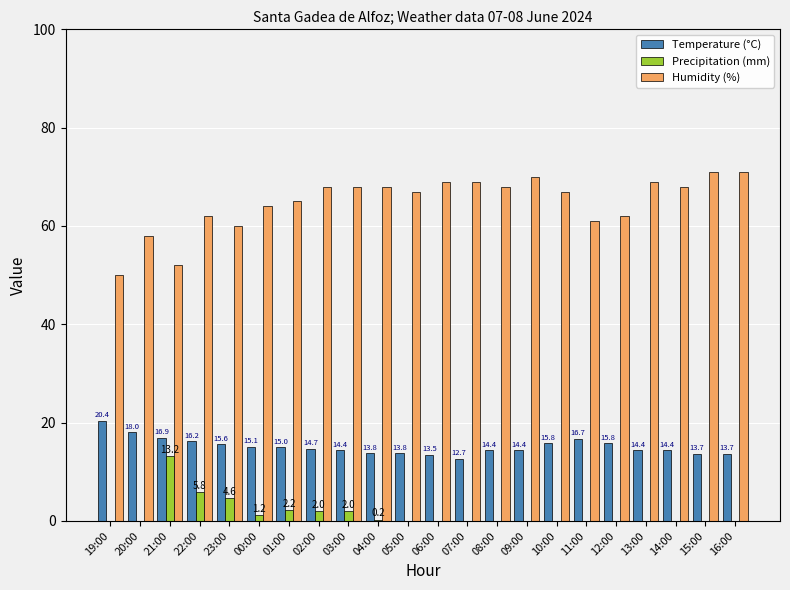

What is the sum of the Temperature (°C) values at 15:00 and 03:00?

28.1